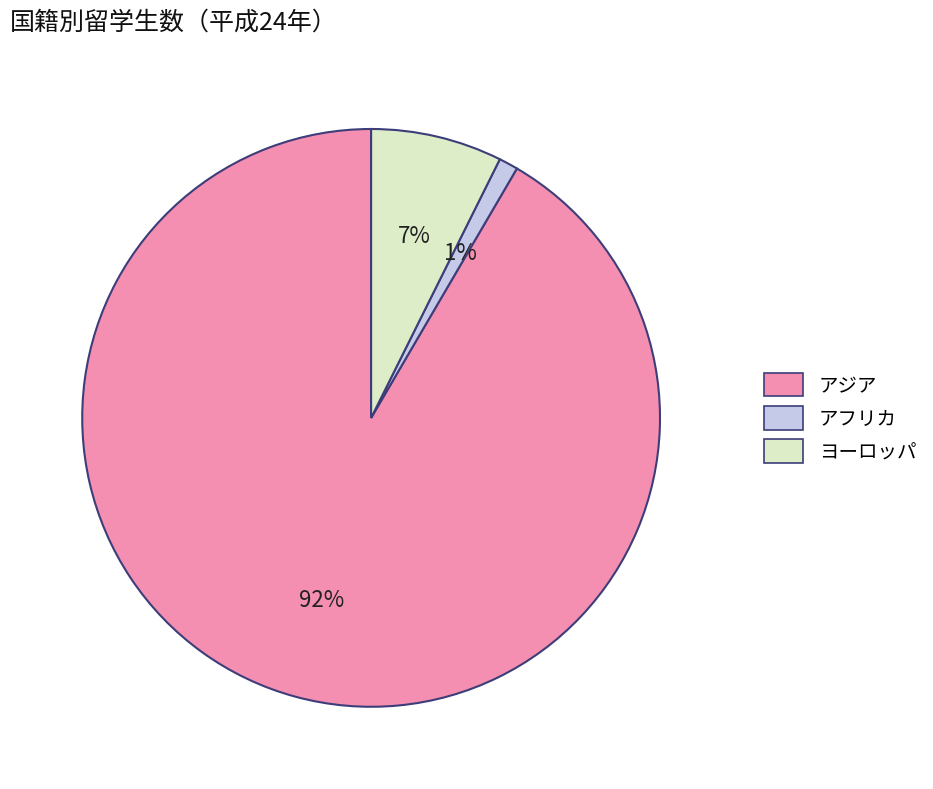

To the nearest percent, what portion does アジア represent?

92%